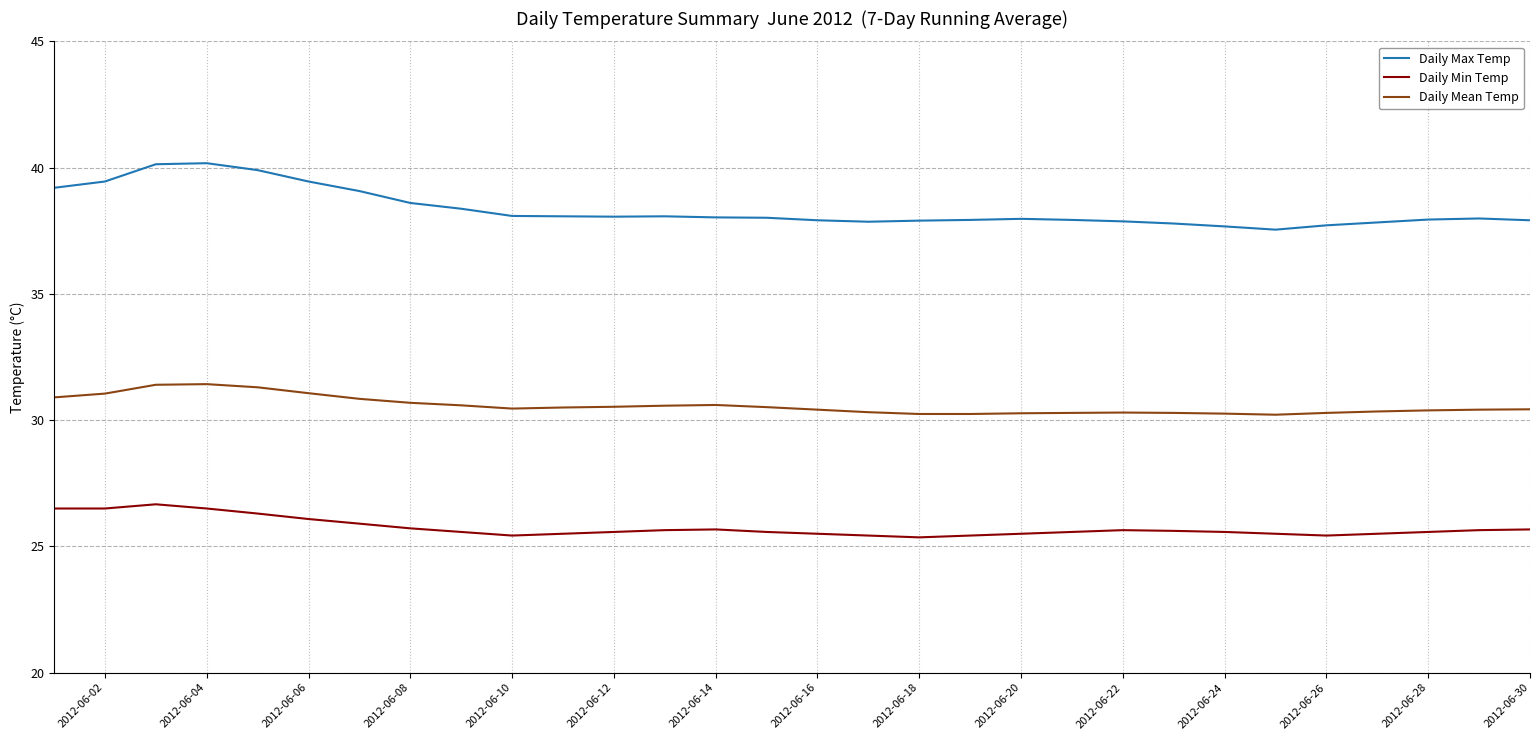

What is the sum of all Daily Mean Temp values?

917.1